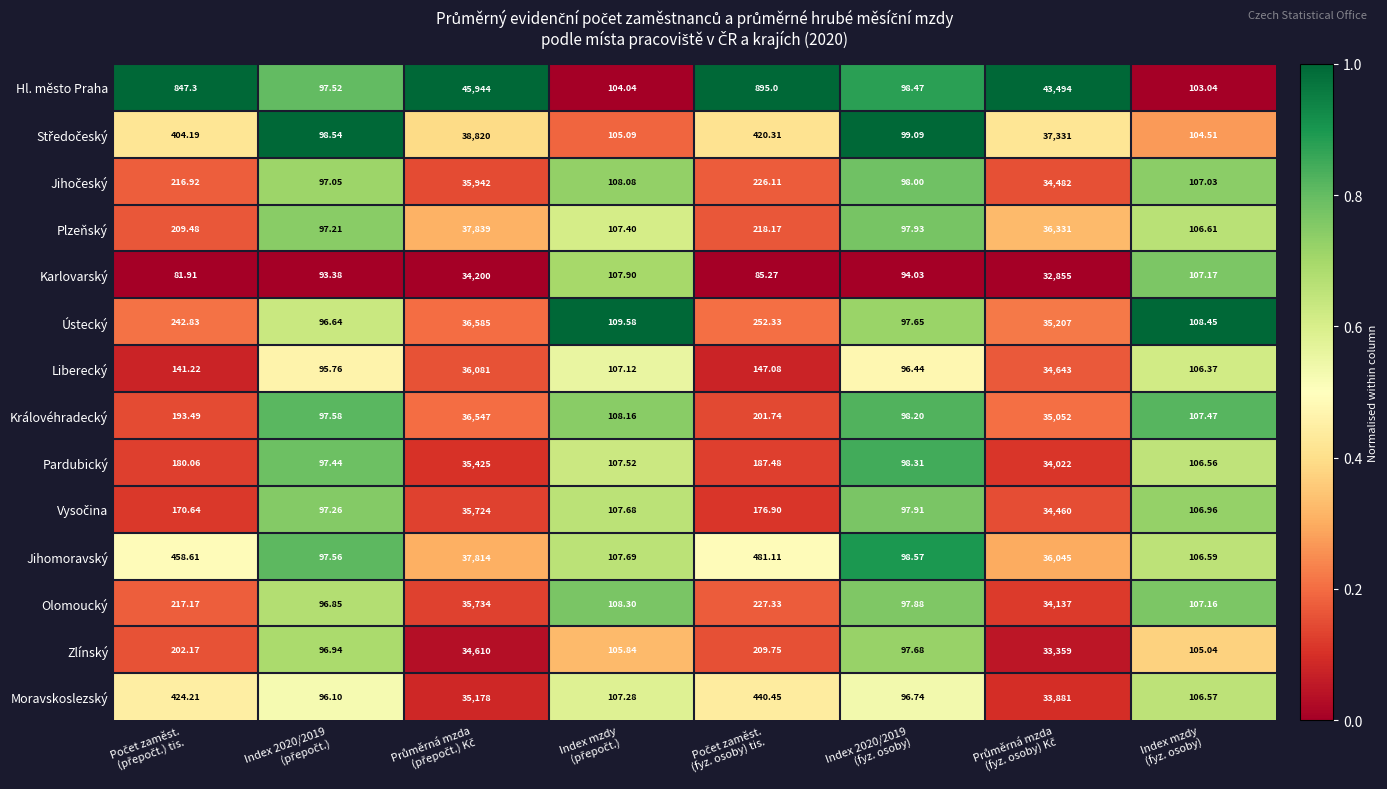

Which series has the largest total across all categories?

Hl. město Praha